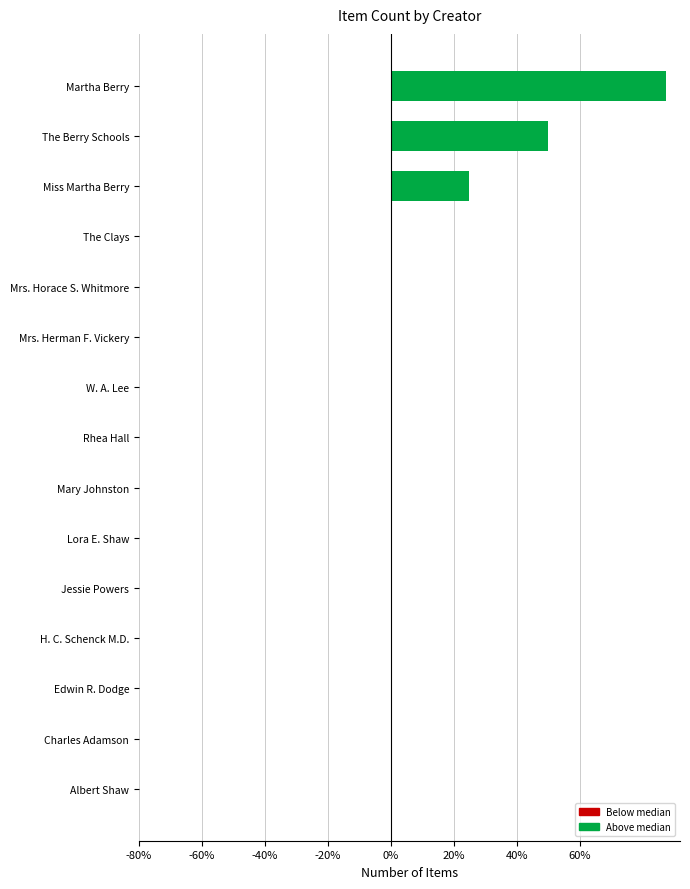

What is the maximum value shown in the chart?

0.9